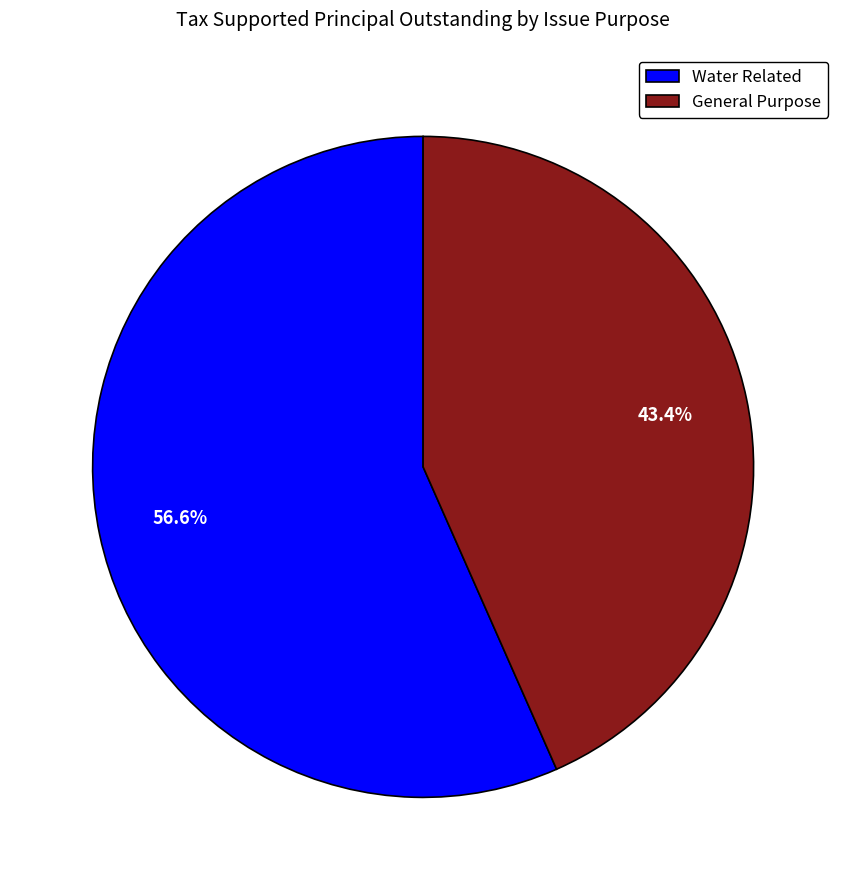

To the nearest percent, what is the difference between the largest and smallest slice percentages?

13%